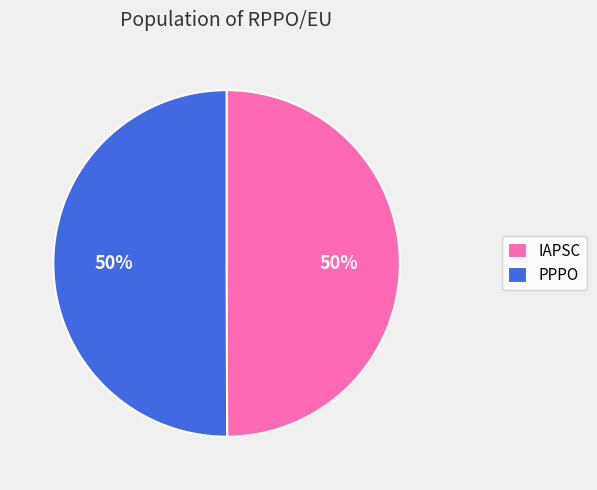

To the nearest percent, what is the average slice percentage?

50%